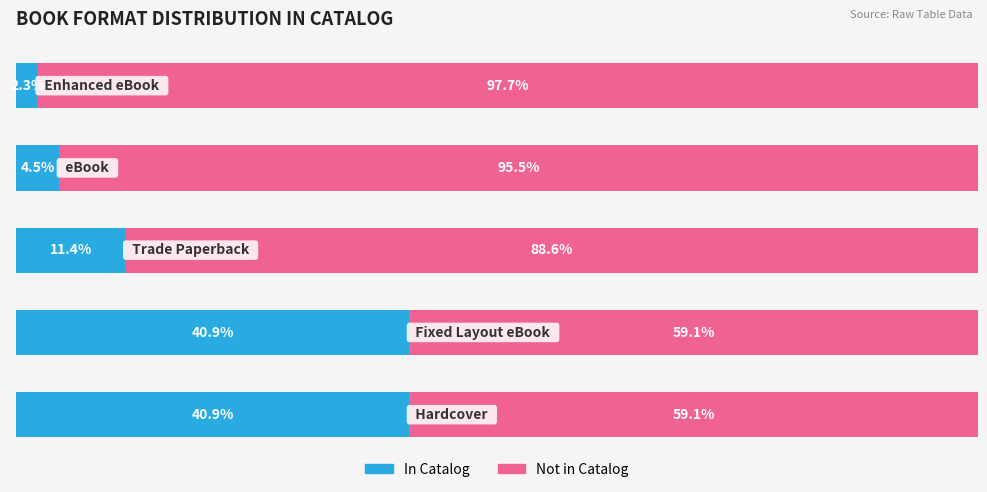

List the series in order of their peak value, highest first.

Not in Catalog, In Catalog